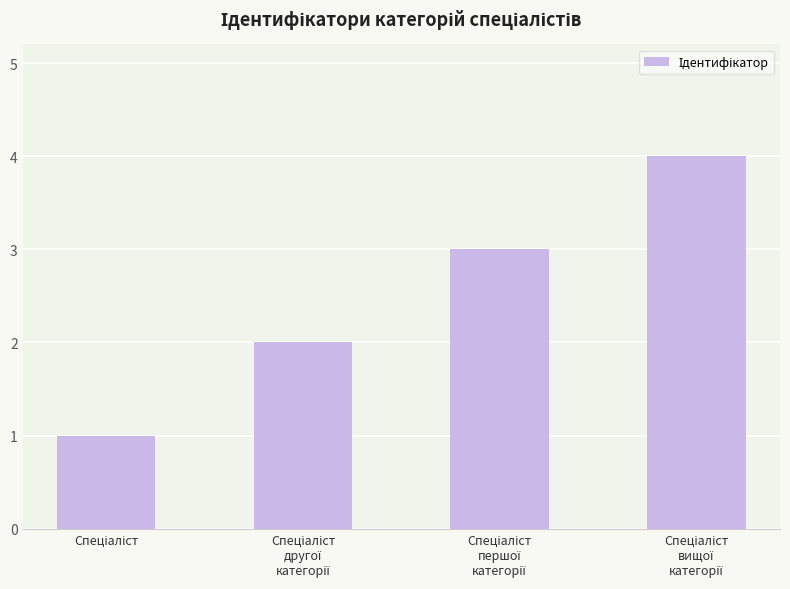

What is the greatest value displayed?

4